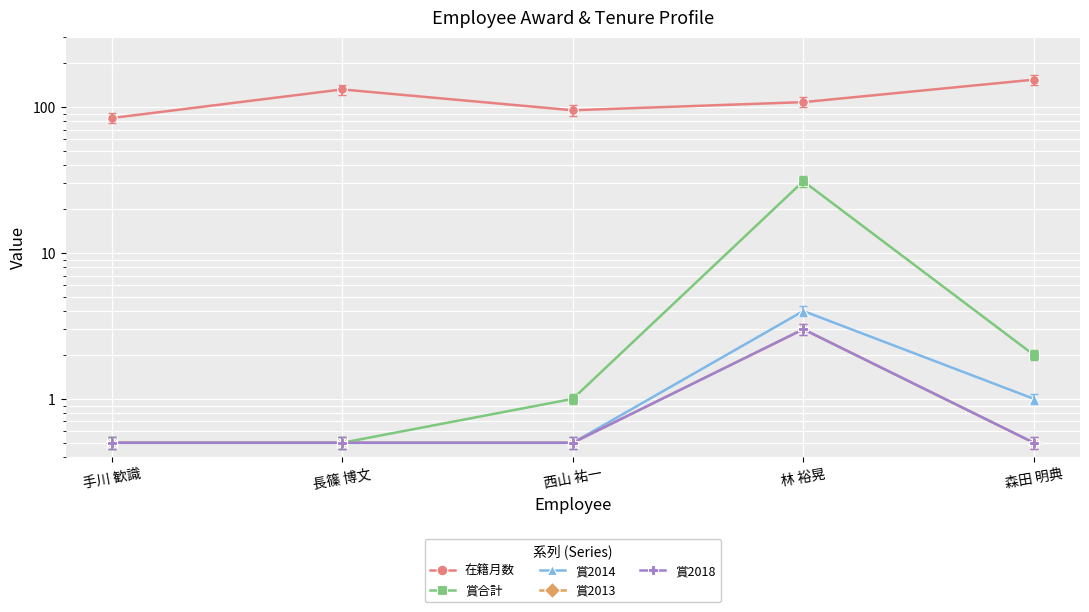

How many values in the 賞合計 series are below 1?

2